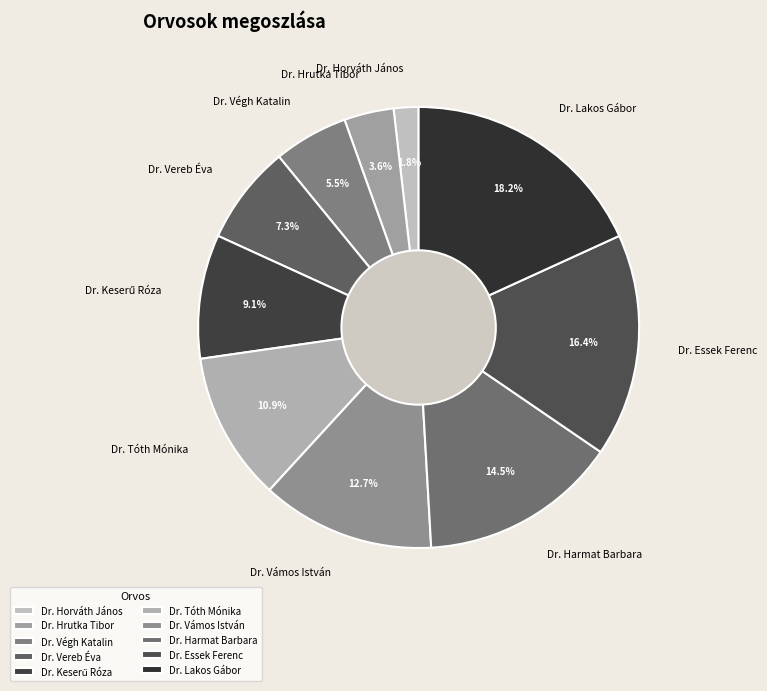

To the nearest percent, what portion does Dr. Vereb Éva represent?

7%